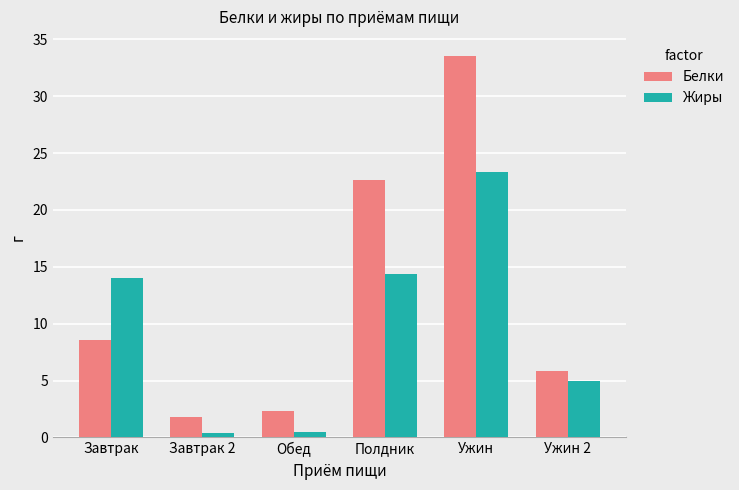

At which category is the sum across all series the highest?

Ужин